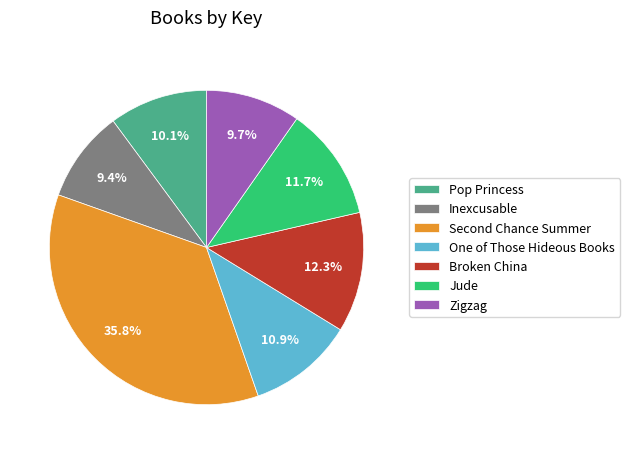

What is the ratio of the value at Zigzag to the value at One of Those Hideous Books?

0.9